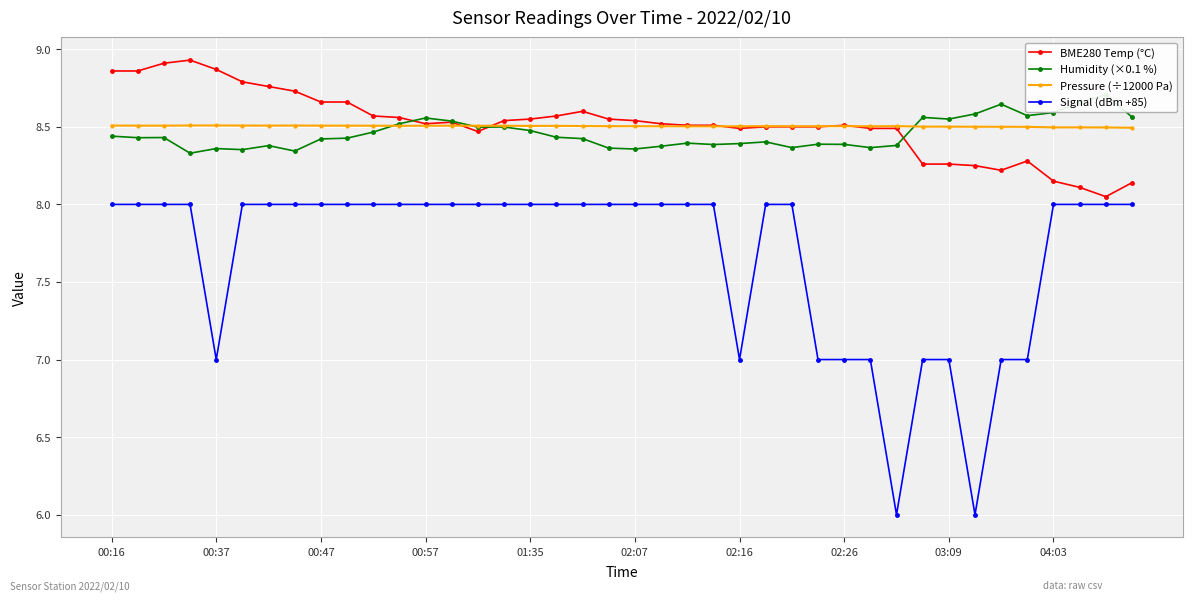

True or false: BME280 Temp (°C) and Pressure (÷12000 Pa) cross at least once.

True